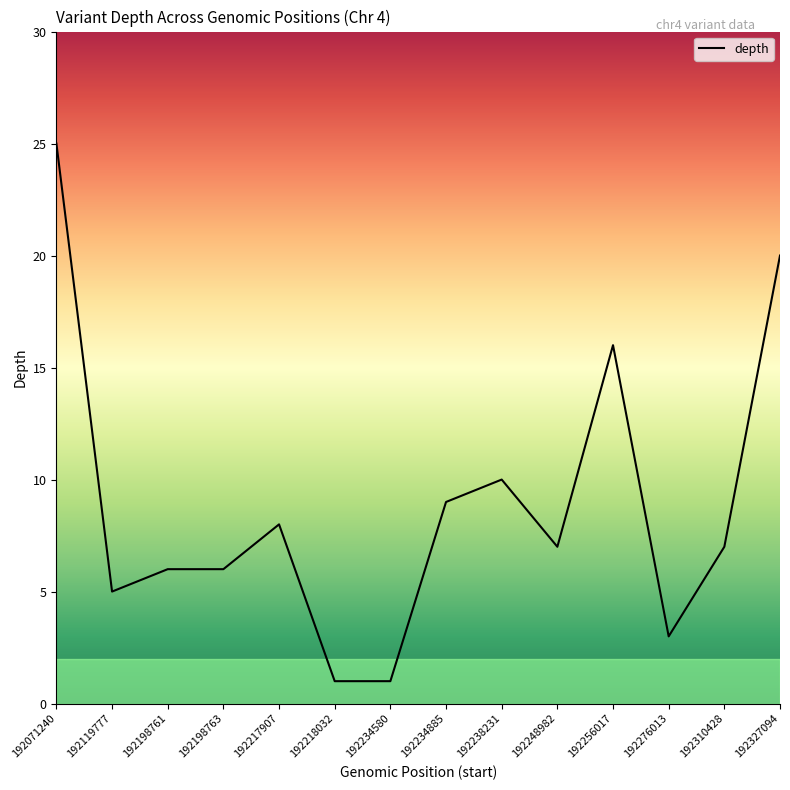

How many distinct data groups are displayed?

1